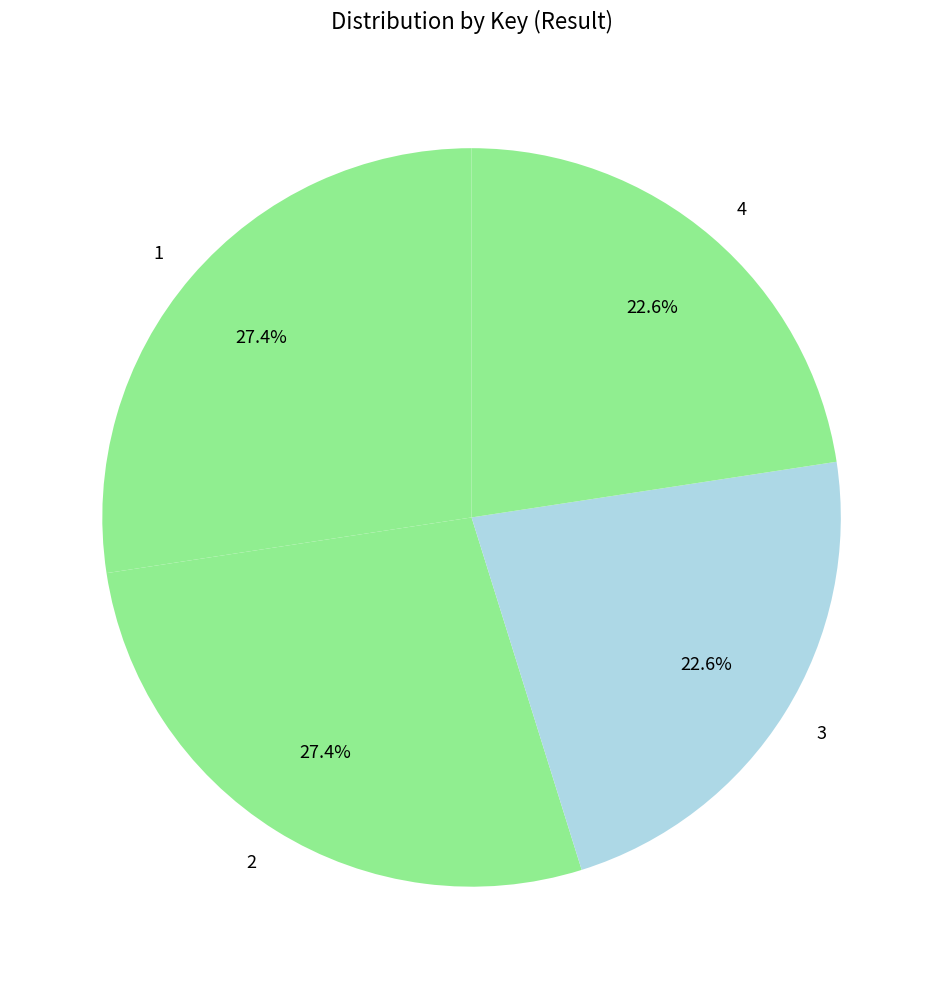

How much of the chart is everything except 1?

72.6%